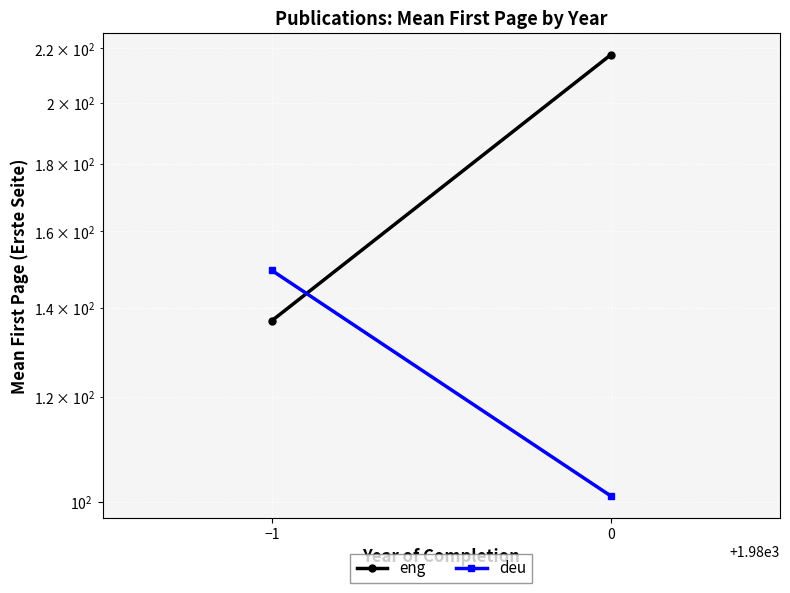

What is the highest value of the deu series?

149.5